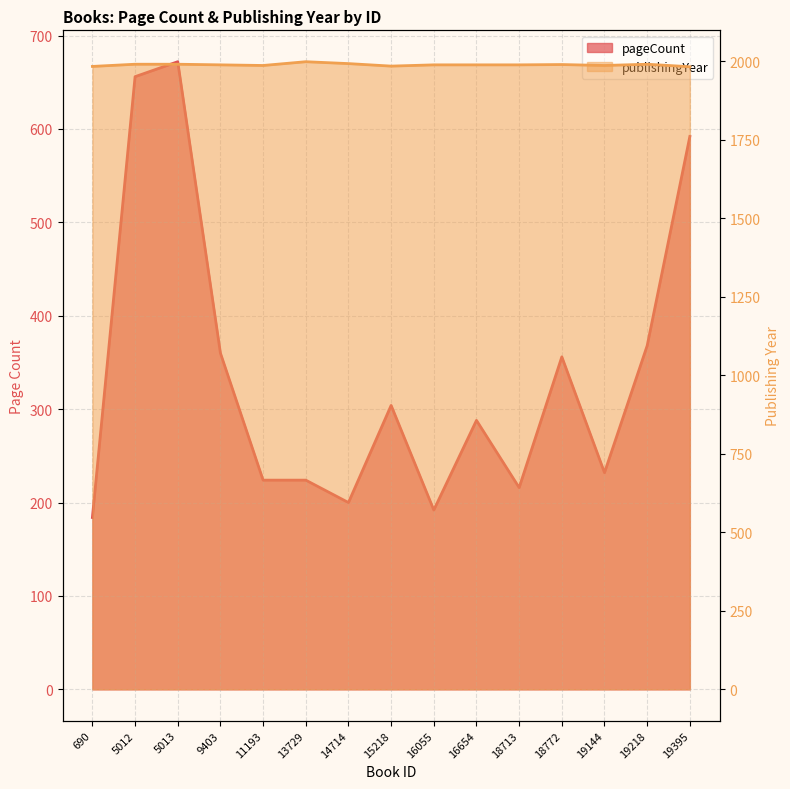

List the labels in order of pageCount value, smallest first.

690, 16055, 14714, 18713, 11193, 13729, 19144, 16654, 15218, 18772, 9403, 19218, 19395, 5012, 5013